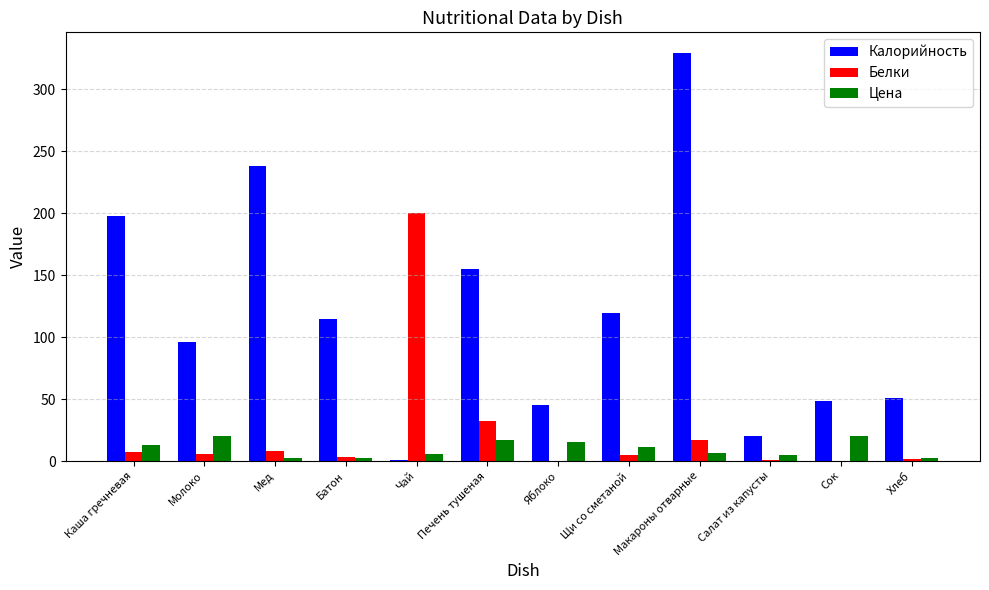

What are all the series names shown in the legend?

Калорийность, Белки, Цена